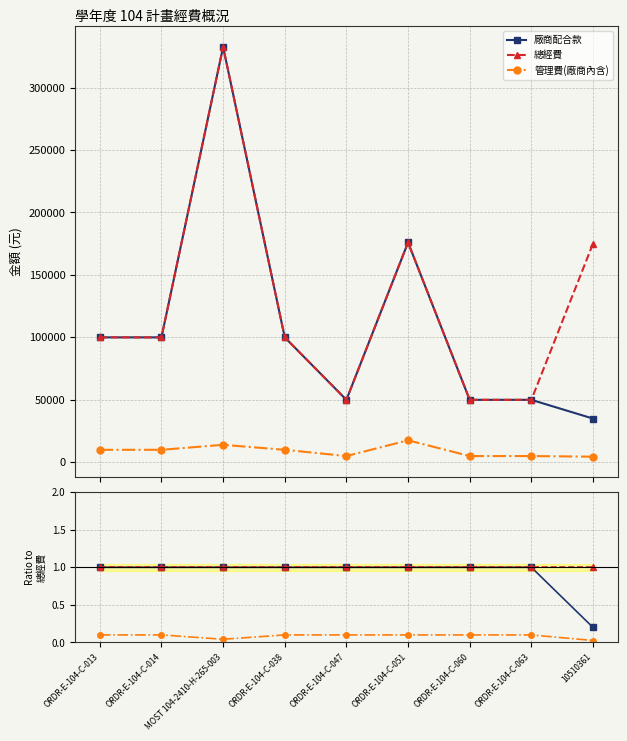

Reading right to left, list all the values displayed in this chart.

廠商配合款: 0.2	1.0	1.0	1.0	1.0	1.0	1.0	1.0	1.0
總經費: 1.0	1.0	1.0	1.0	1.0	1.0	1.0	1.0	1.0
管理費(廠商內含): 0.0	0.1	0.1	0.1	0.1	0.1	0.0	0.1	0.1